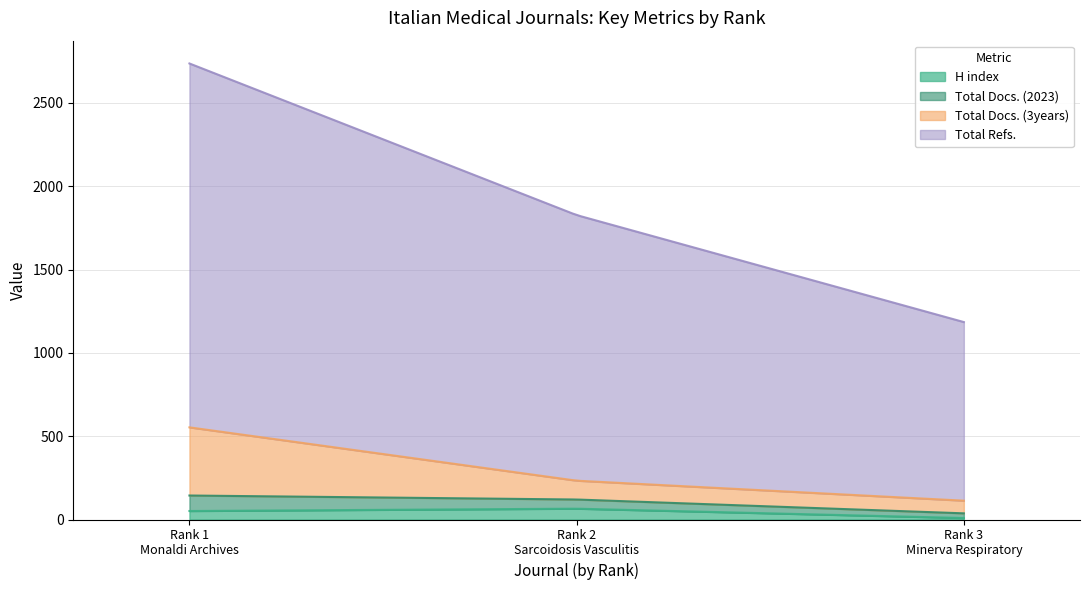

How many distinct data groups are displayed?

4